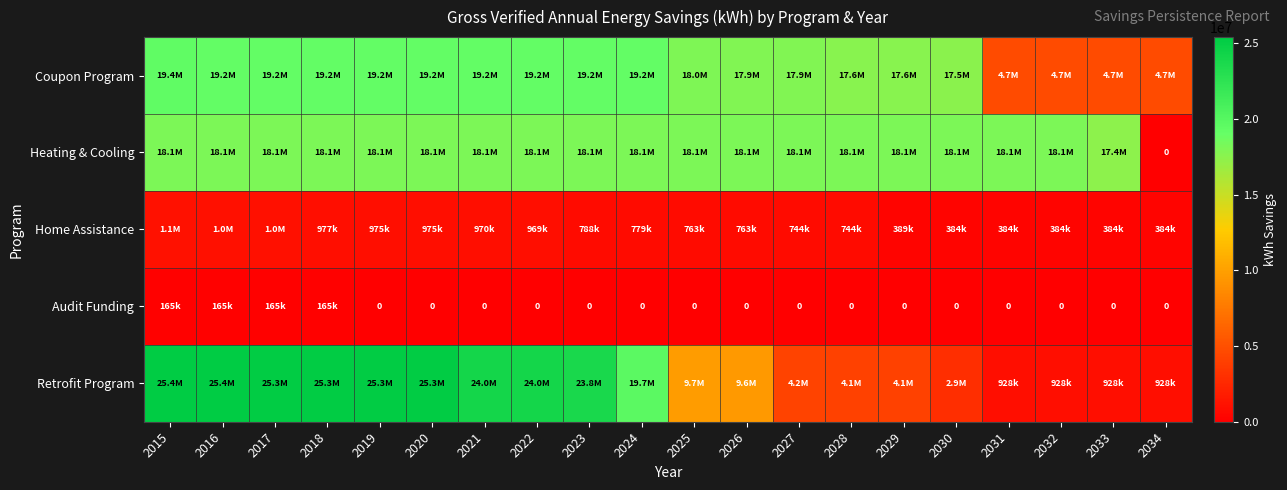

At which label does Retrofit Program first exceed 19737629?

2015